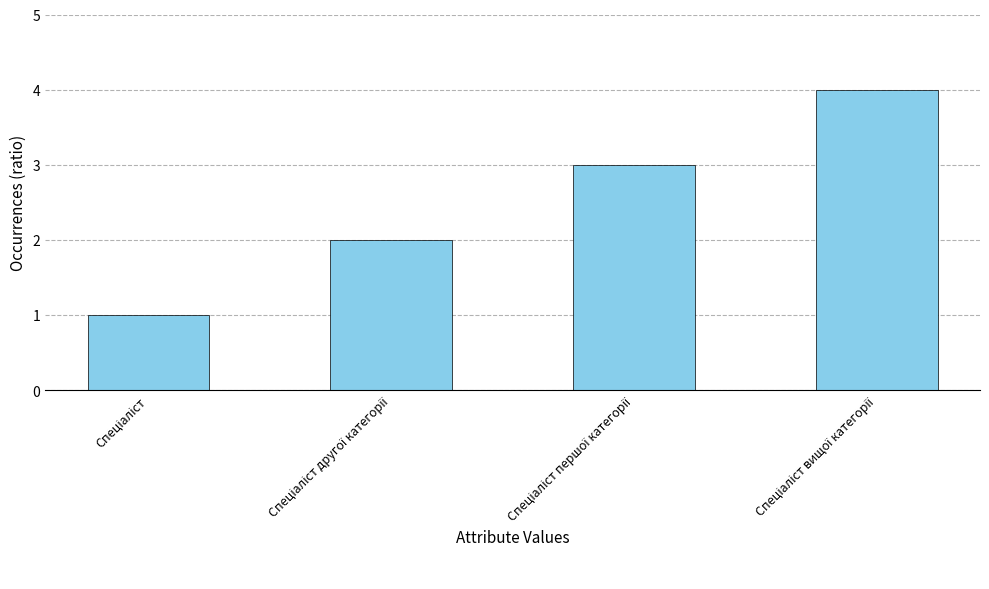

What is the maximum value shown in the chart?

4